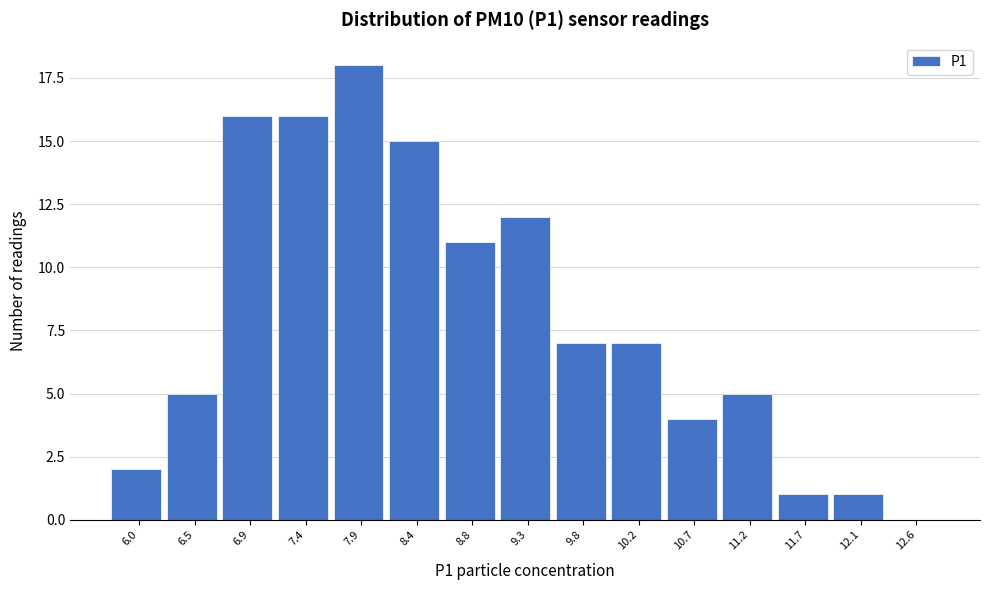

Reading right to left, what are all the values shown in this chart?

12.6=0	12.1=1	11.7=1	11.2=5	10.7=4	10.2=7	9.8=7	9.3=12	8.8=11	8.4=15	7.9=18	7.4=16	6.9=16	6.5=5	6.0=2